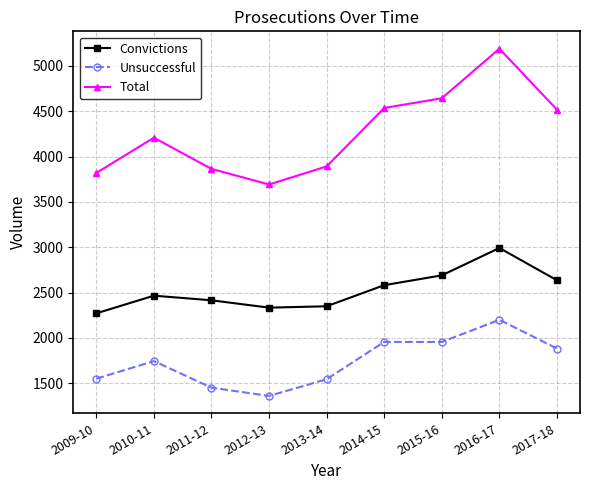

What is the label of the 7th point from the right?

2011-12